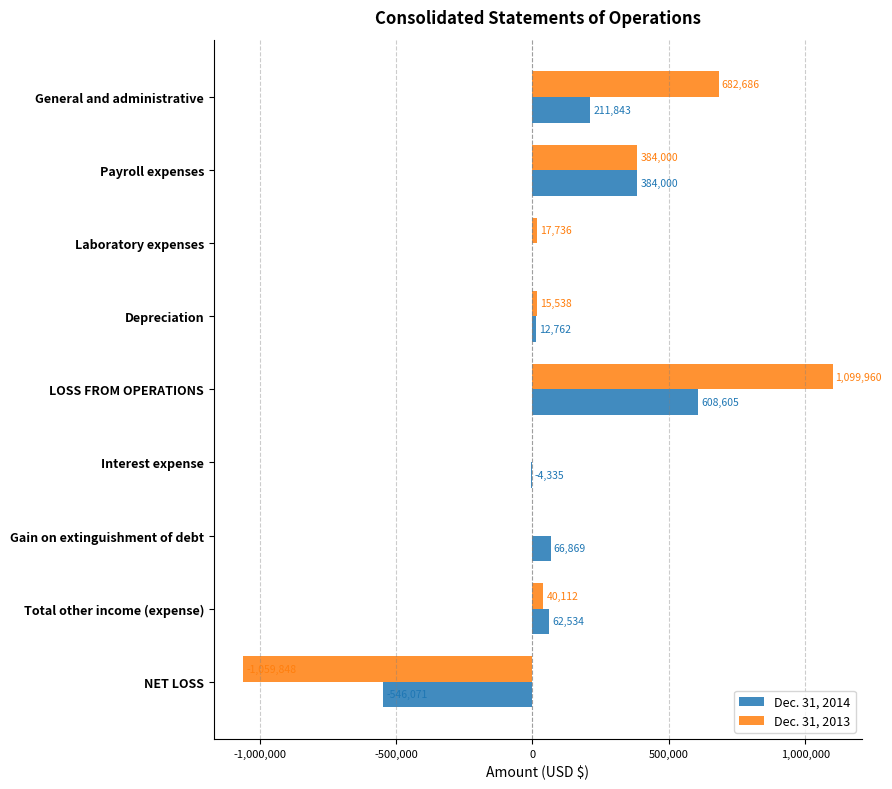

What are all the series names shown in the legend?

Dec. 31, 2014, Dec. 31, 2013